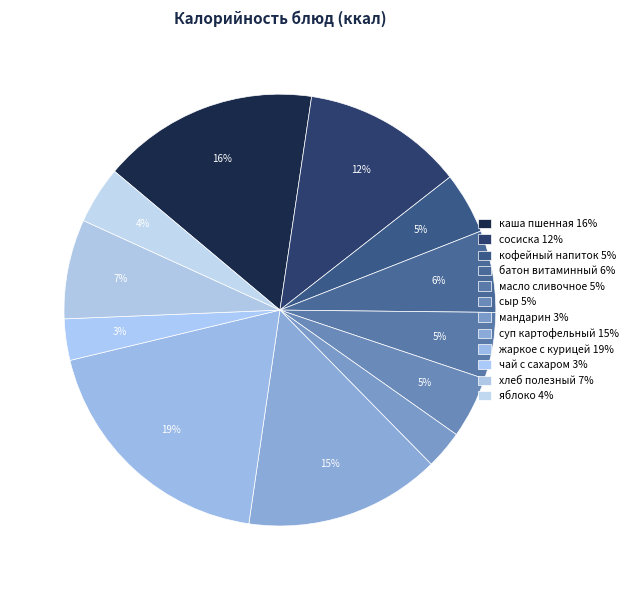

How many segments does this pie chart have?

12